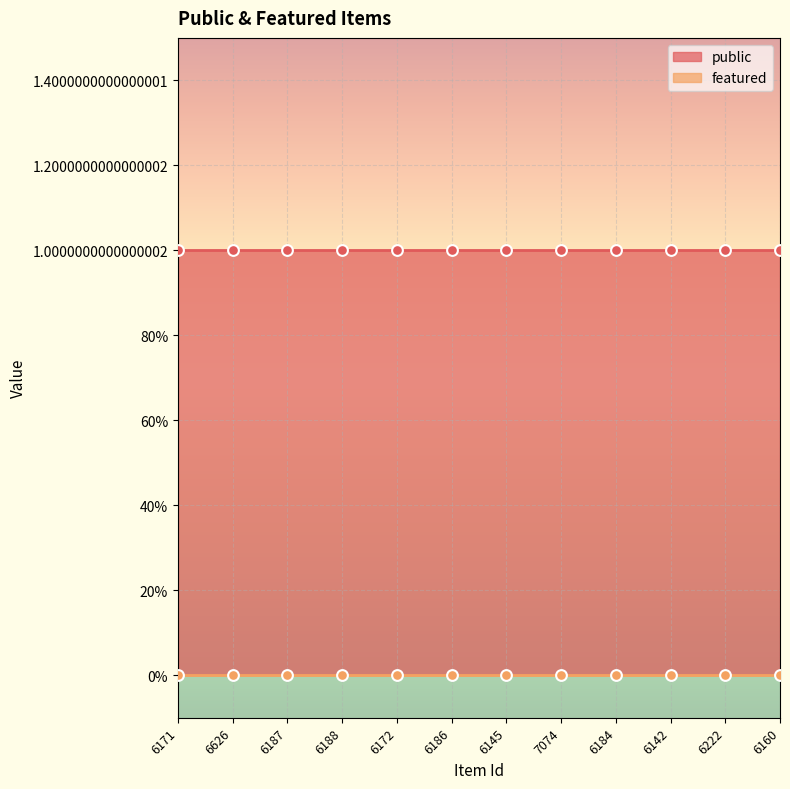

Which series contains the lowest Y value?

featured